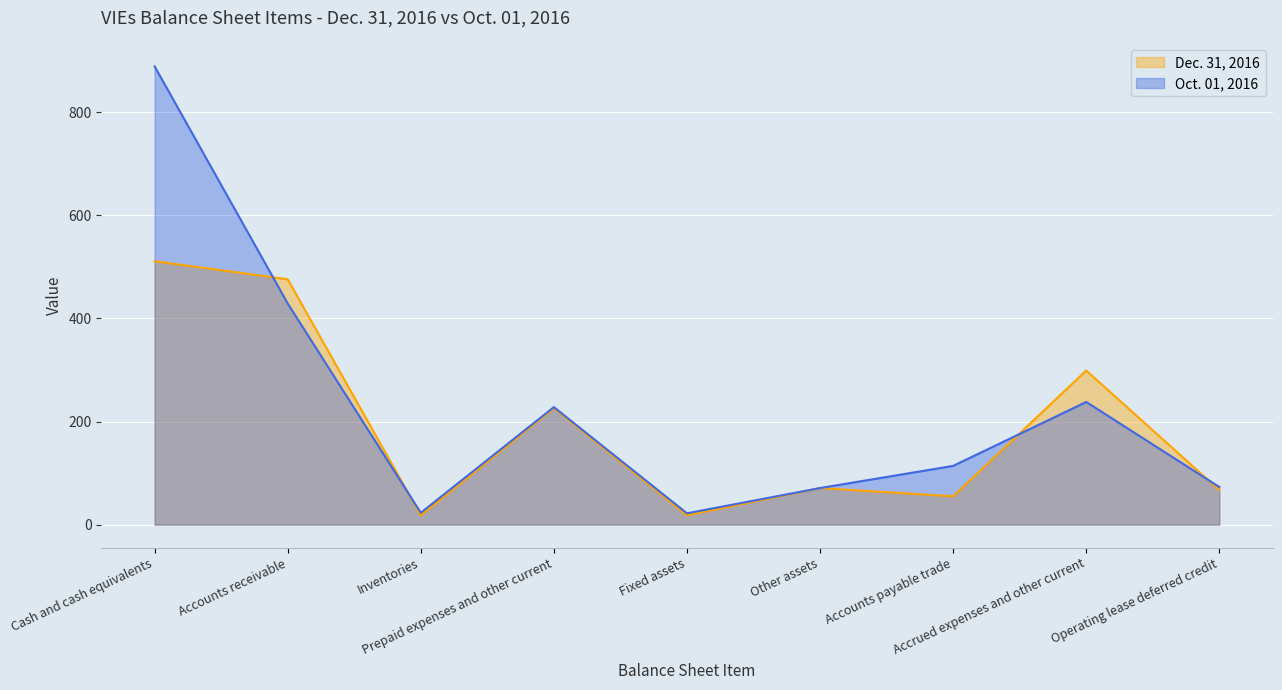

The Dec. 31, 2016 series shows 67 at Operating lease deferred credit. True or false?

True